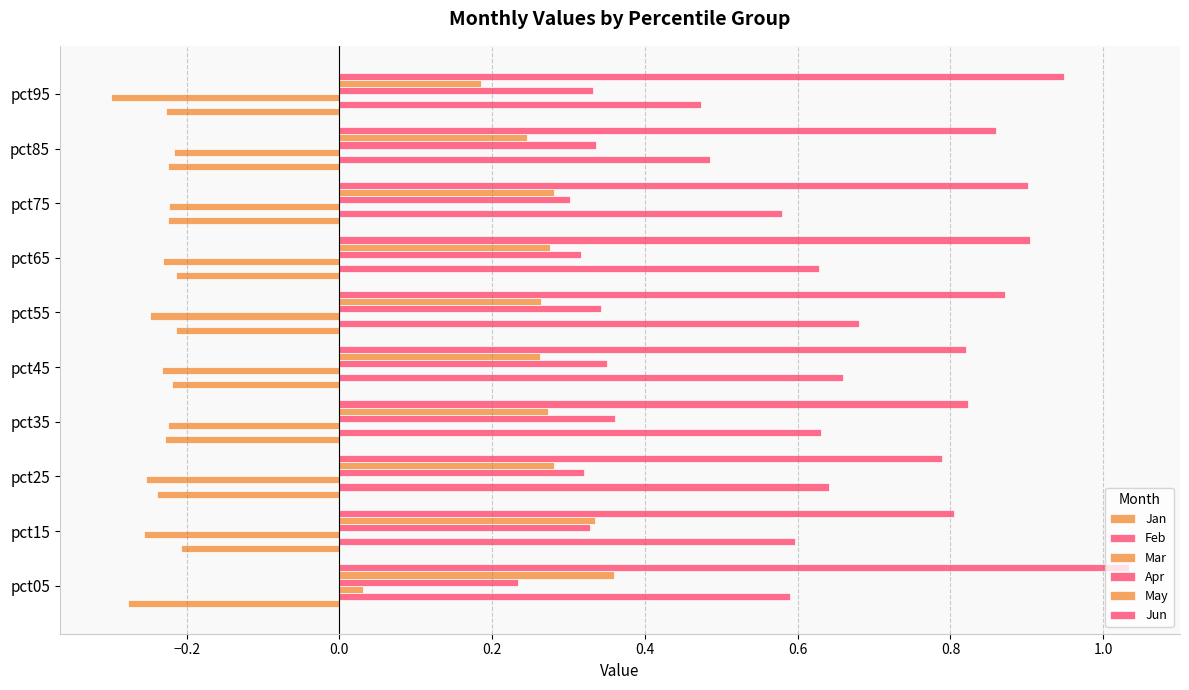

Reading left to right, list all the values displayed in this chart.

Jan: -0.3	-0.2	-0.2	-0.2	-0.2	-0.2	-0.2	-0.2	-0.2	-0.2
Feb: 0.6	0.6	0.6	0.6	0.7	0.7	0.6	0.6	0.5	0.5
Mar: 0.0	-0.3	-0.3	-0.2	-0.2	-0.2	-0.2	-0.2	-0.2	-0.3
Apr: 0.2	0.3	0.3	0.4	0.4	0.3	0.3	0.3	0.3	0.3
May: 0.4	0.3	0.3	0.3	0.3	0.3	0.3	0.3	0.2	0.2
Jun: 1.0	0.8	0.8	0.8	0.8	0.9	0.9	0.9	0.9	0.9